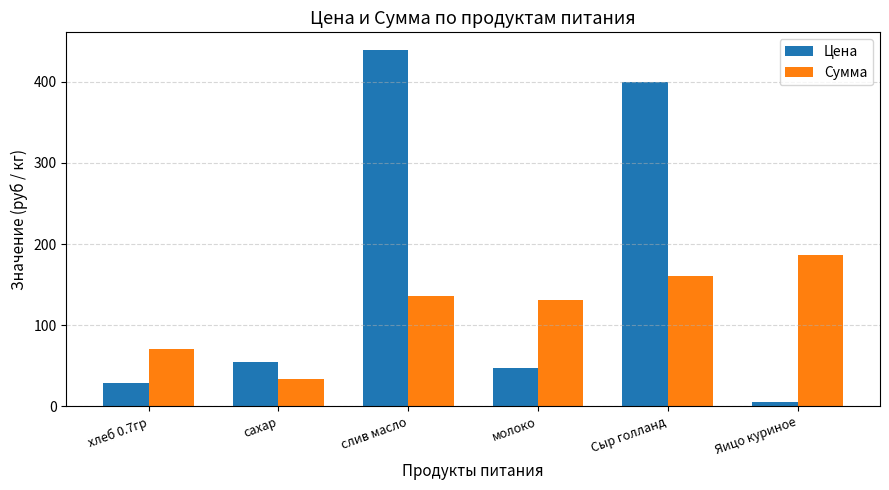

What is the label of the 4th bar from the right?

слив масло